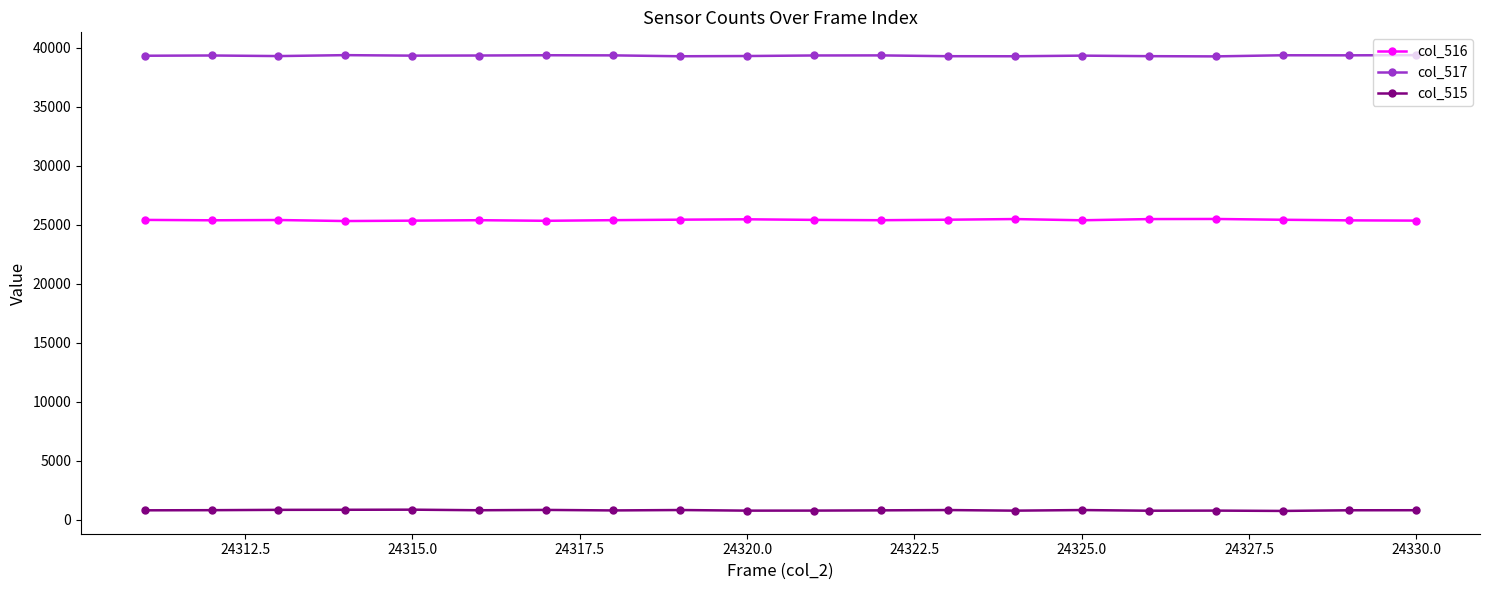

What is the maximum value shown in the chart?

39378